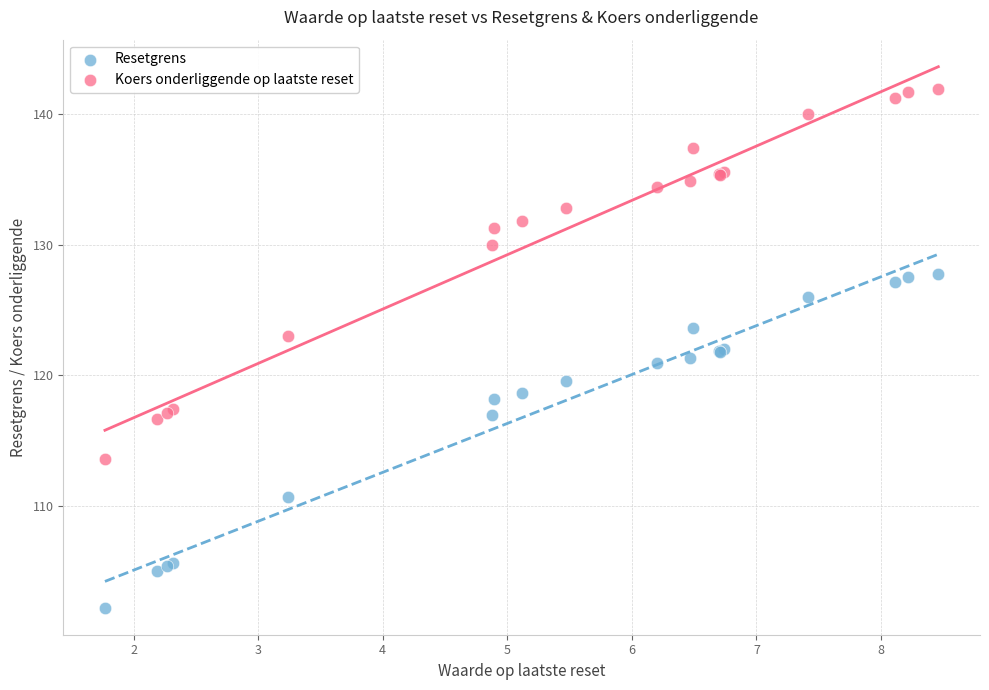

What are all the series names shown in the legend?

Resetgrens, Koers onderliggende op laatste reset